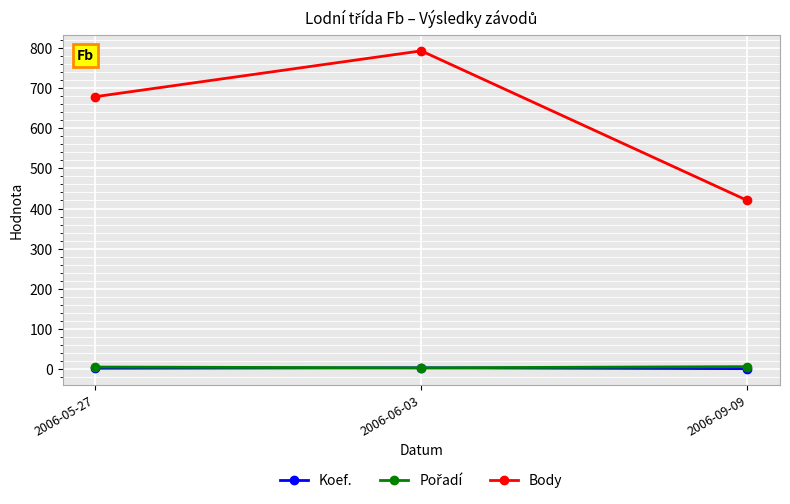

Does the chart display data point markers on the line(s)?

Yes